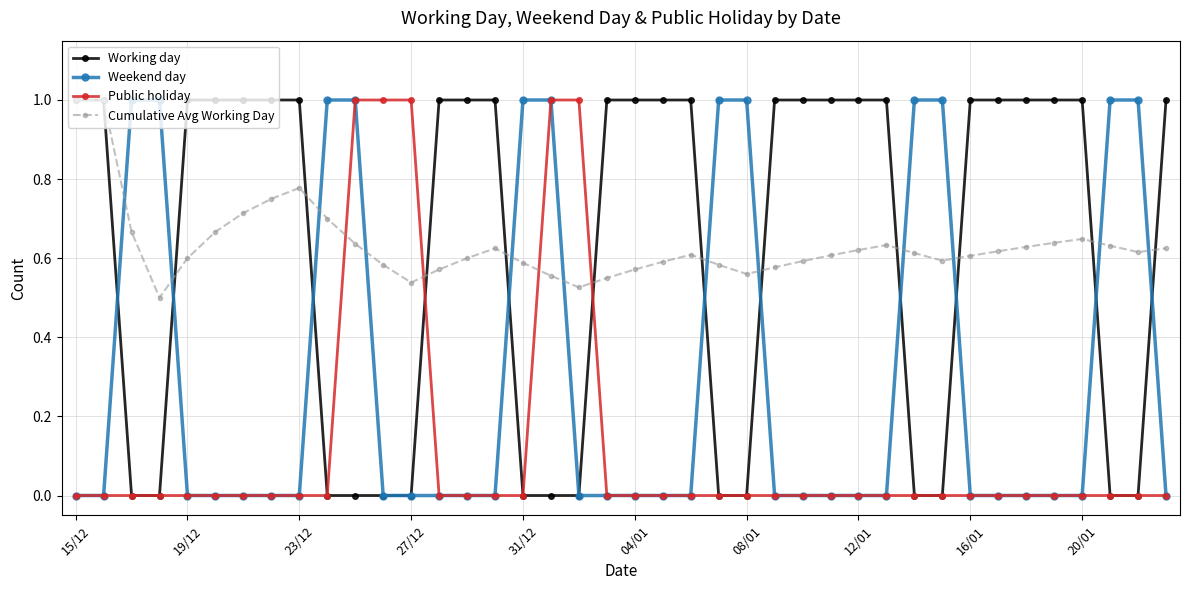

What is the value of the Weekend day point at the 39th from the left?

1.0